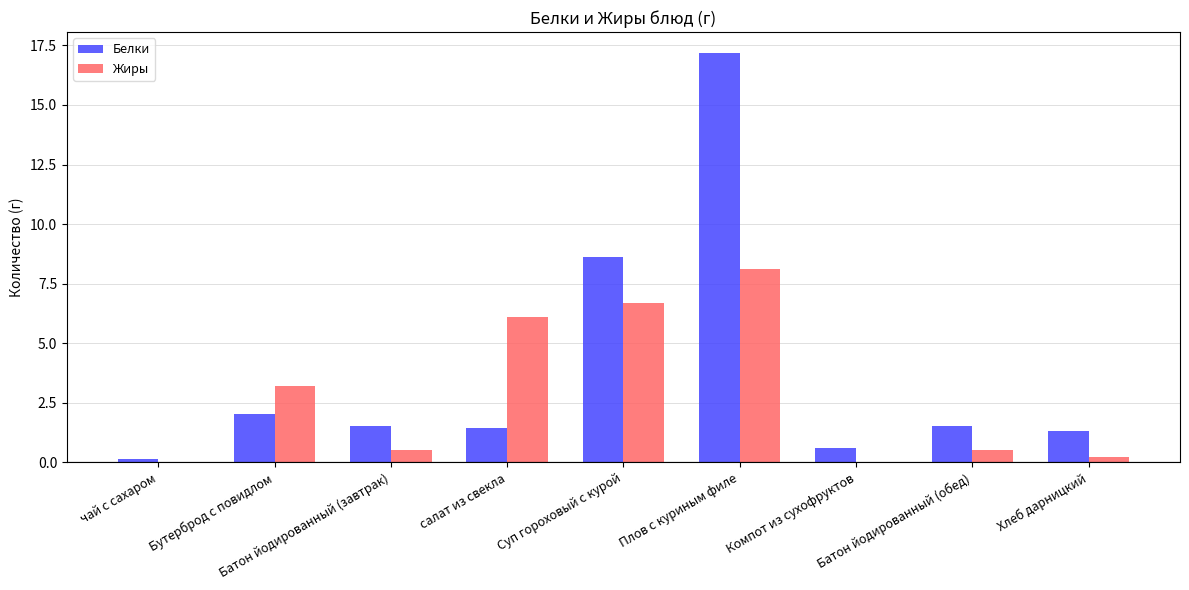

What is the sum of all Белки values?

34.4